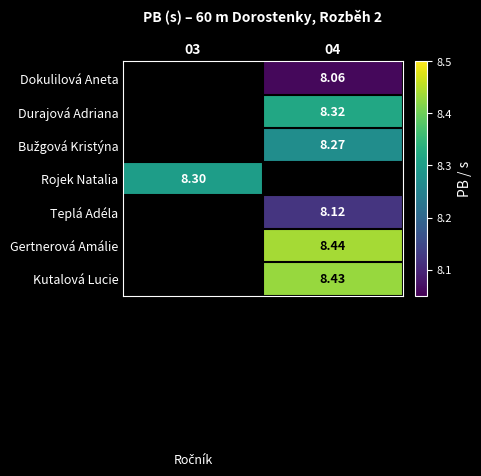

How many values in the Durajová Adriana series exceed 8?

1